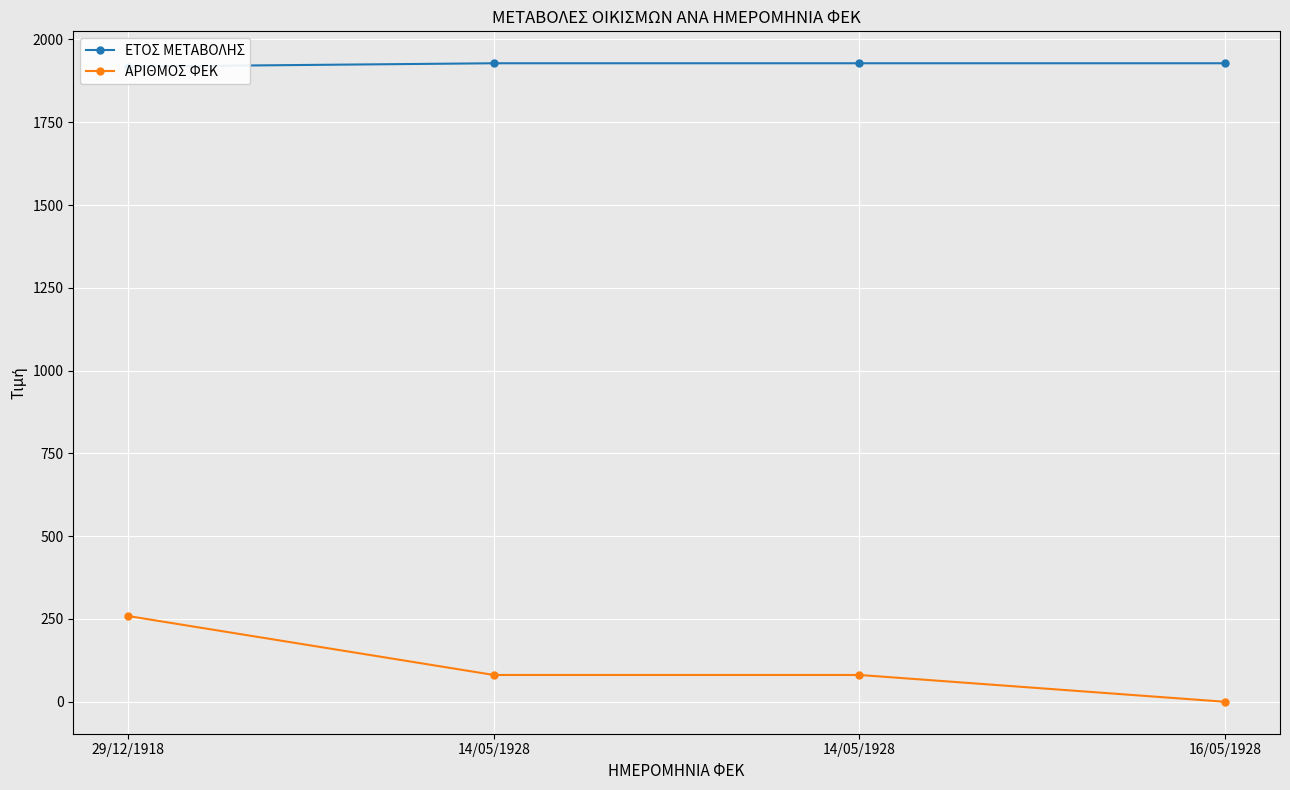

True or false: ΑΡΙΘΜΟΣ ΦΕΚ and ΕΤΟΣ ΜΕΤΑΒΟΛΗΣ cross at least once.

False